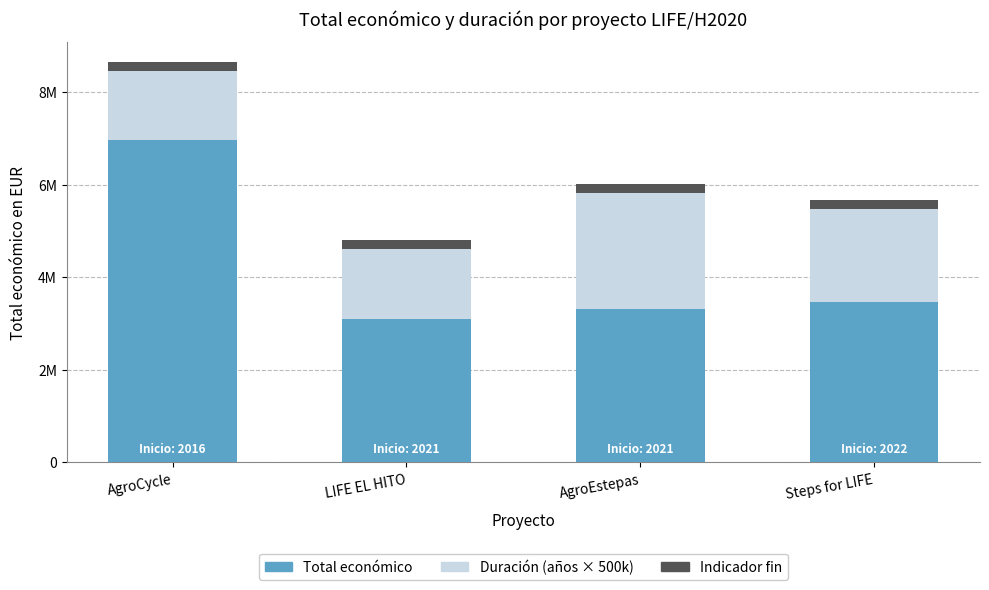

What are all the series names shown in the legend?

Total económico, Duración (años × 500k), Indicador fin